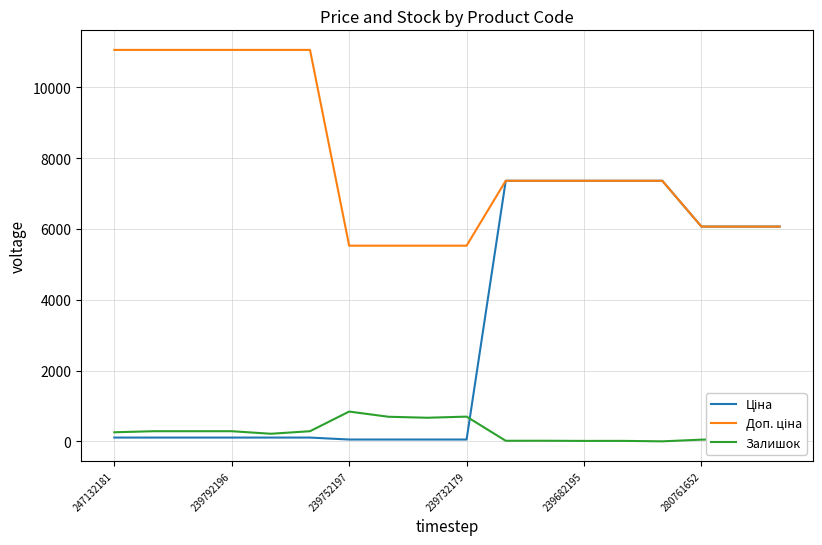

What is the greatest value displayed?

11055.0